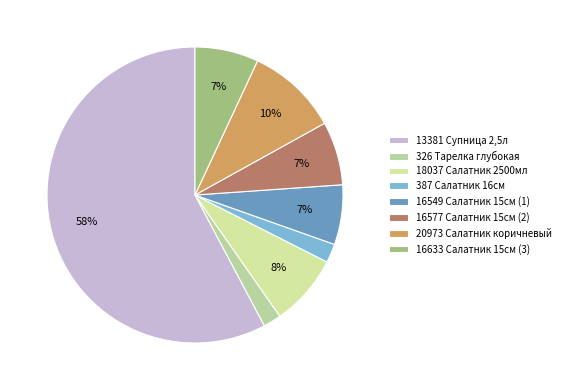

To the nearest percent, what is the average slice percentage?

12%